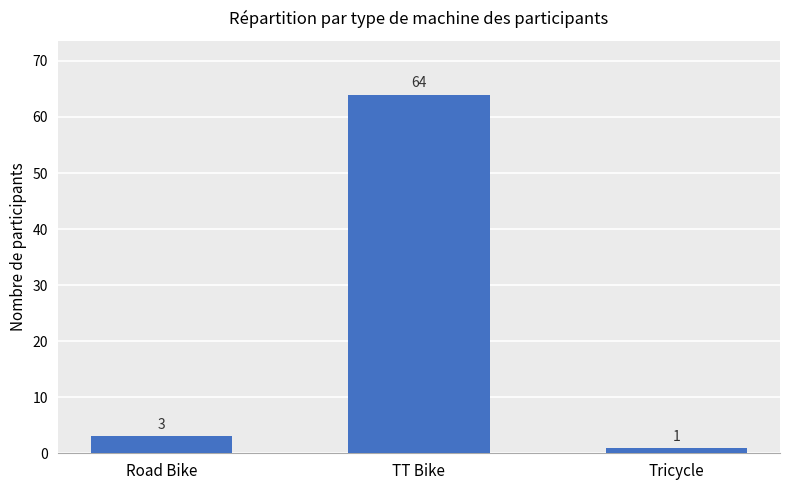

What is the difference between the maximum and minimum values?

63